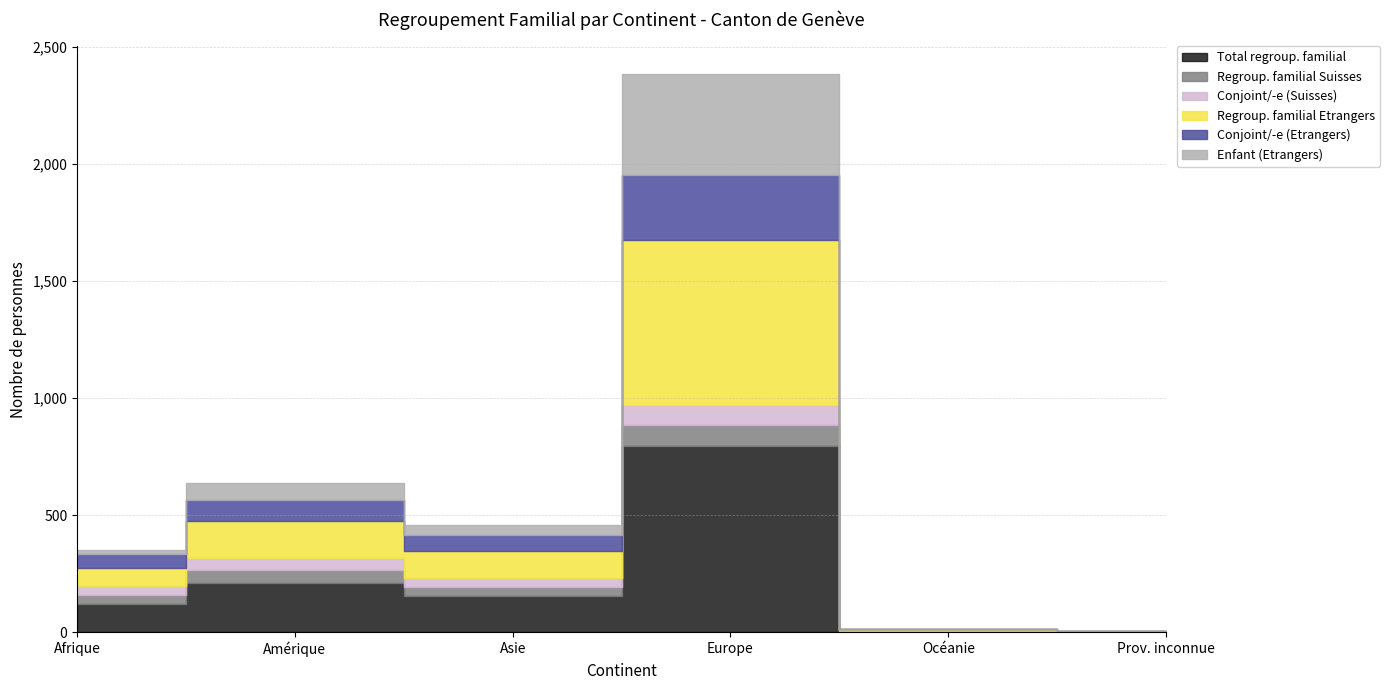

Which has a higher value, Asie or Océanie?

Asie